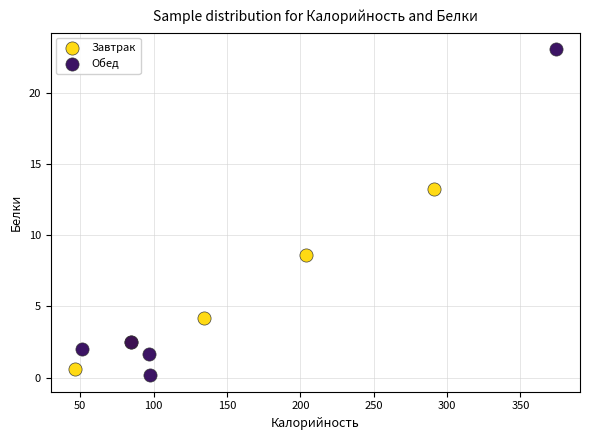

Which series reaches the minimum Y coordinate?

Обед